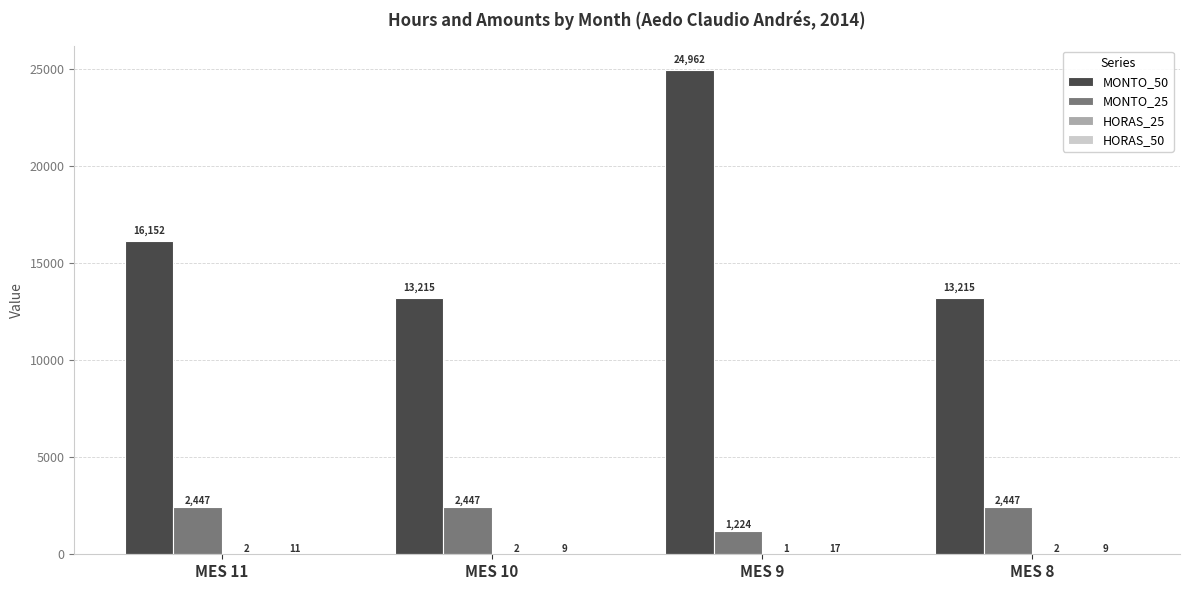

Which series has the largest total across all categories?

MONTO_50